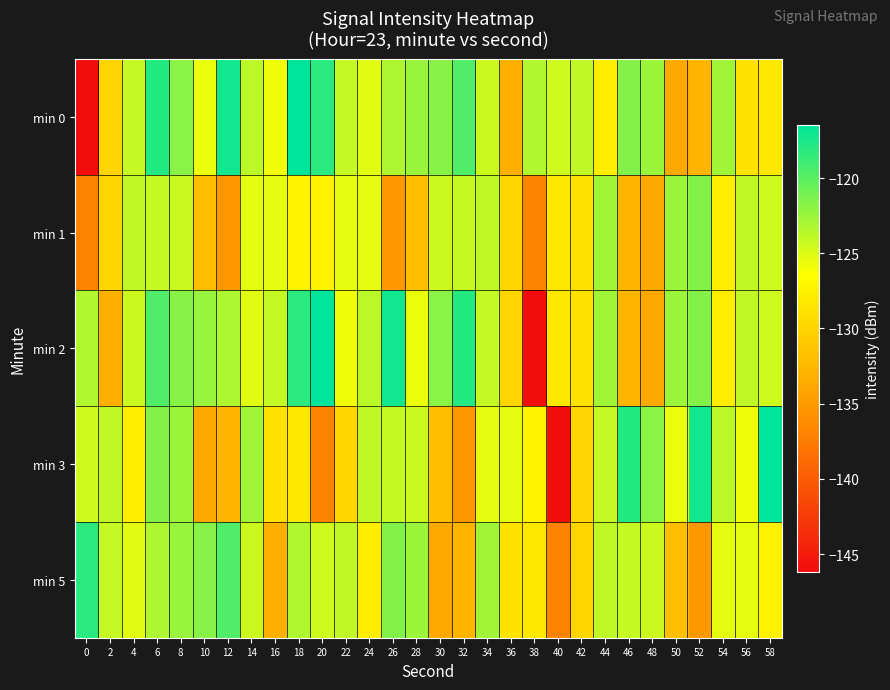

Which label corresponds to the largest value in the chart?

18